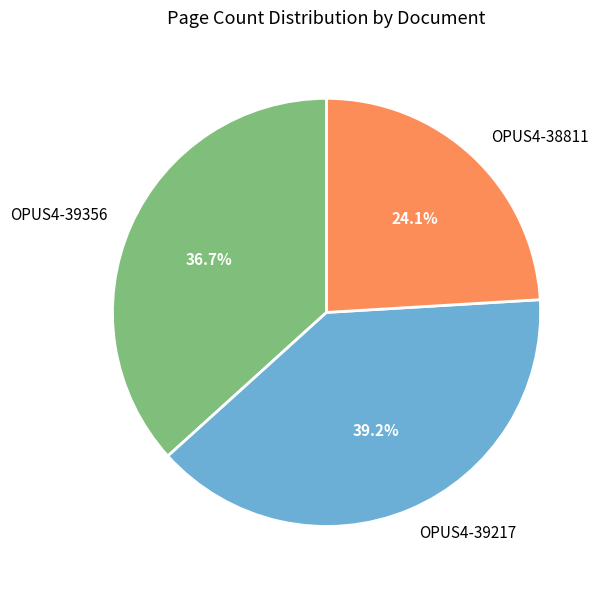

Which has a higher value, OPUS4-39217 or OPUS4-39356?

OPUS4-39217